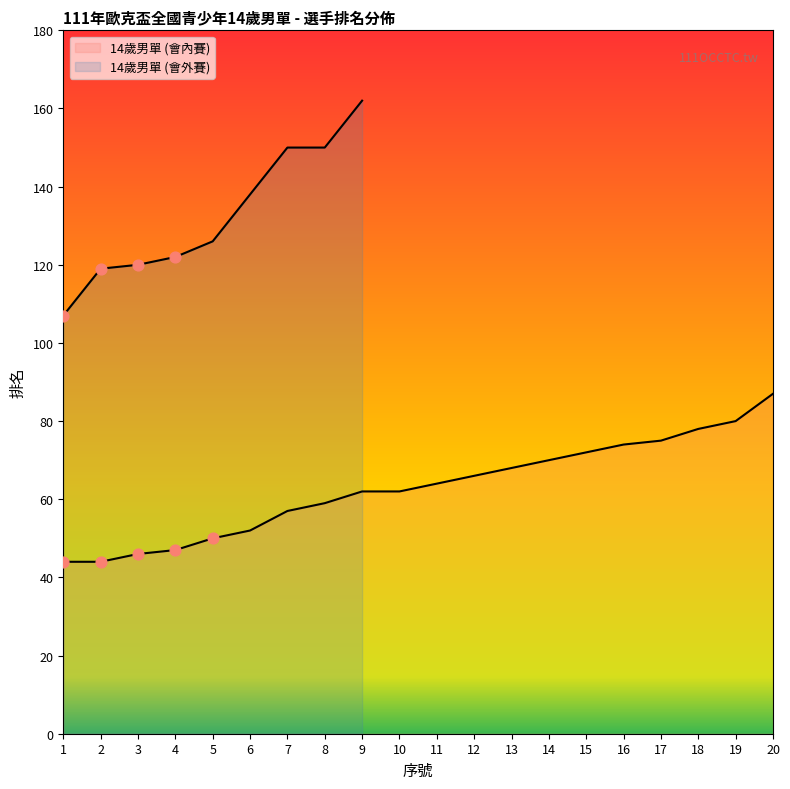

Approximately how many times larger is the value at 13 compared to 17?

0.9